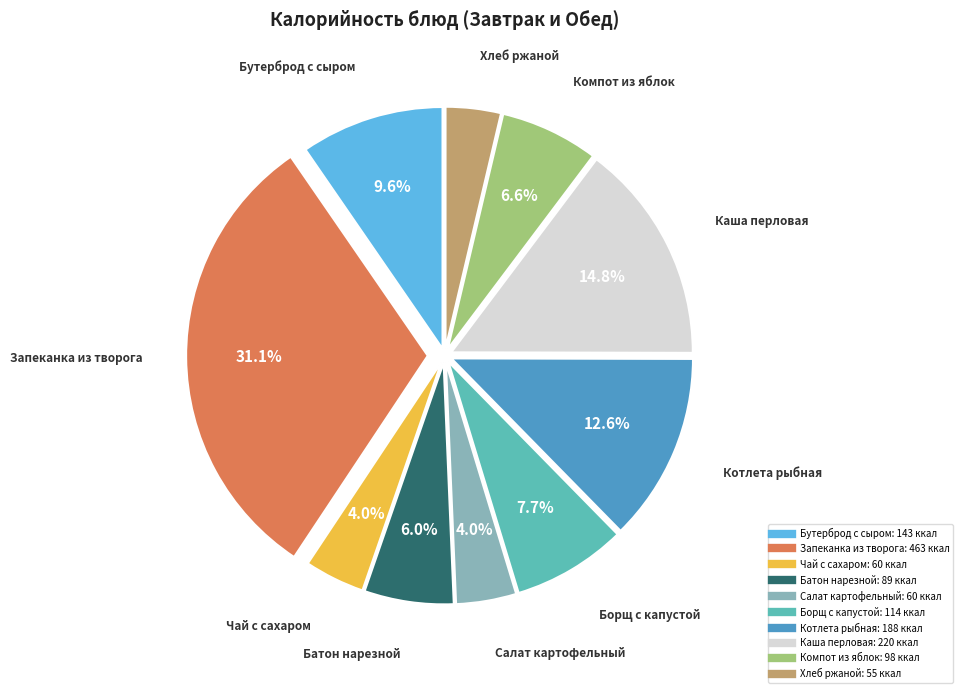

Does any single category account for the majority?

No